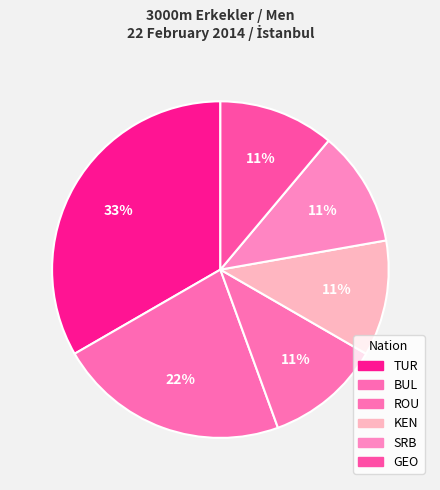

How many segments does this pie chart have?

6